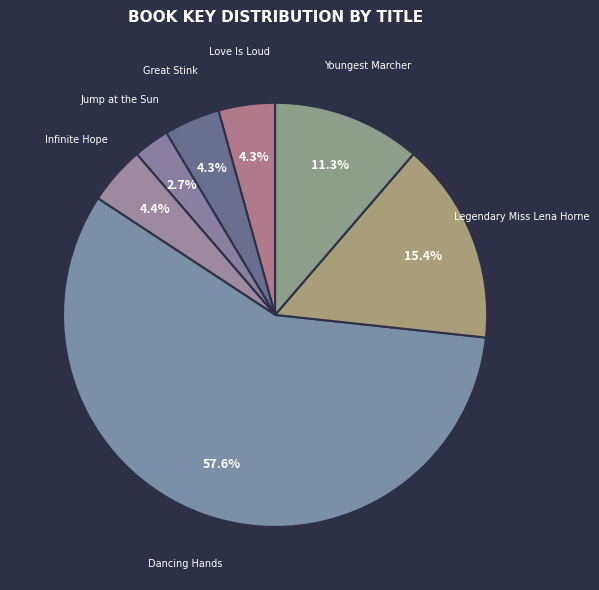

Is there a majority slice in this chart?

Yes